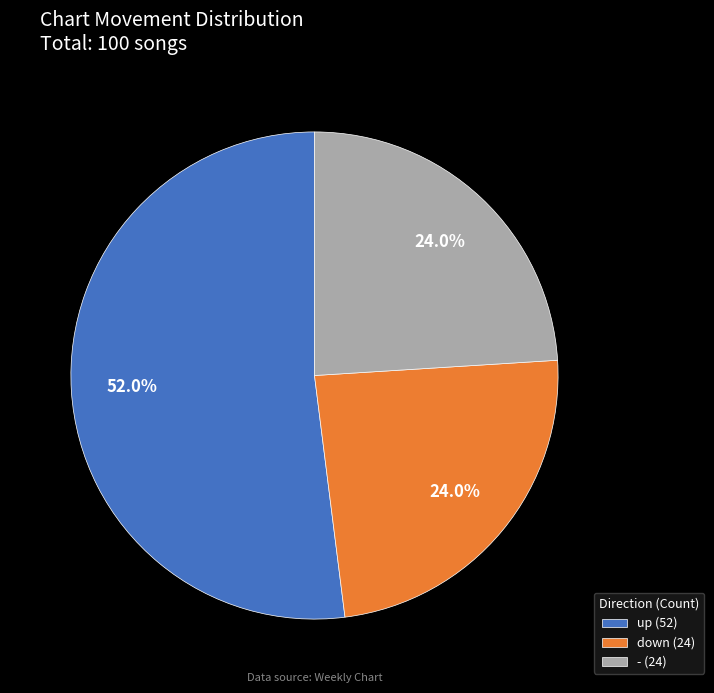

Does up account for over 50% of the chart?

Yes